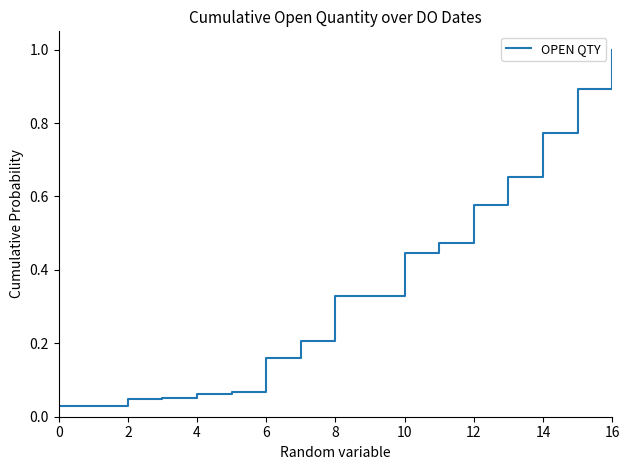

What is the greatest value displayed?

1.0